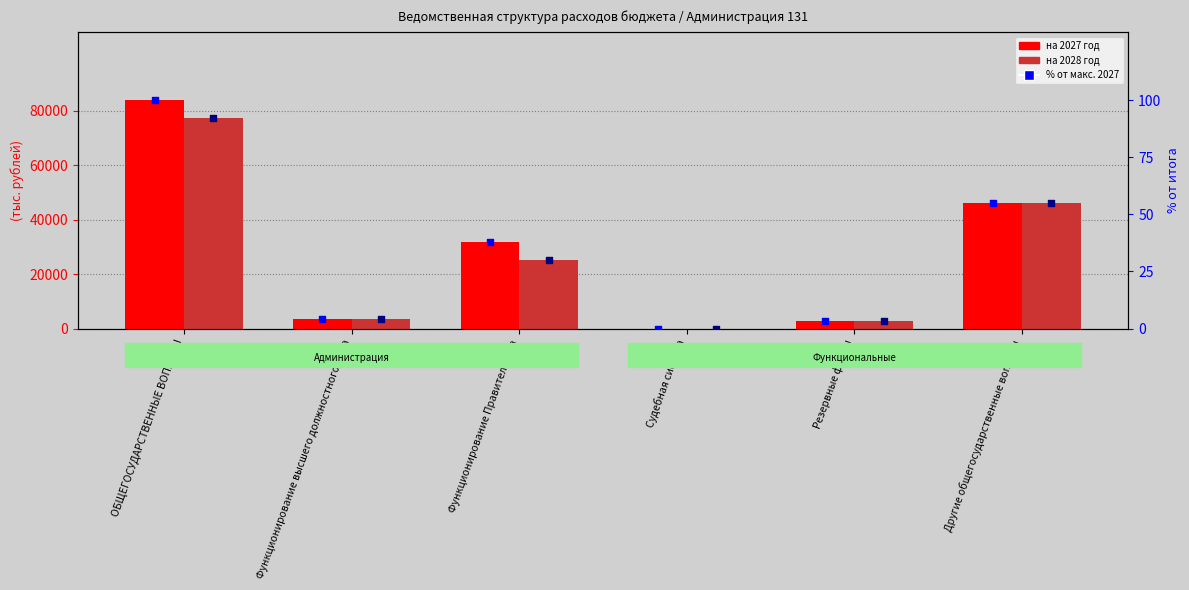

What are all the series names shown in the legend?

на 2027 год, на 2028 год, % 2027, % 2028